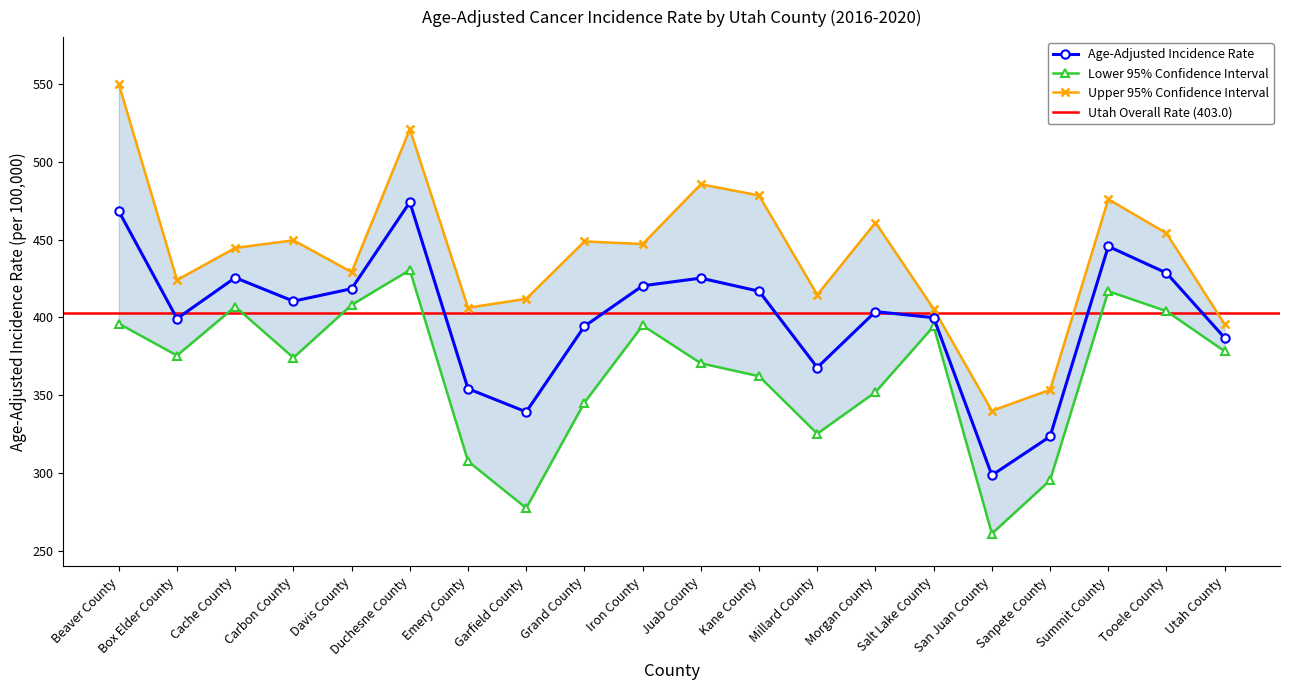

What is the value of the Age-Adjusted Incidence Rate point at the 2nd from the left?

399.2